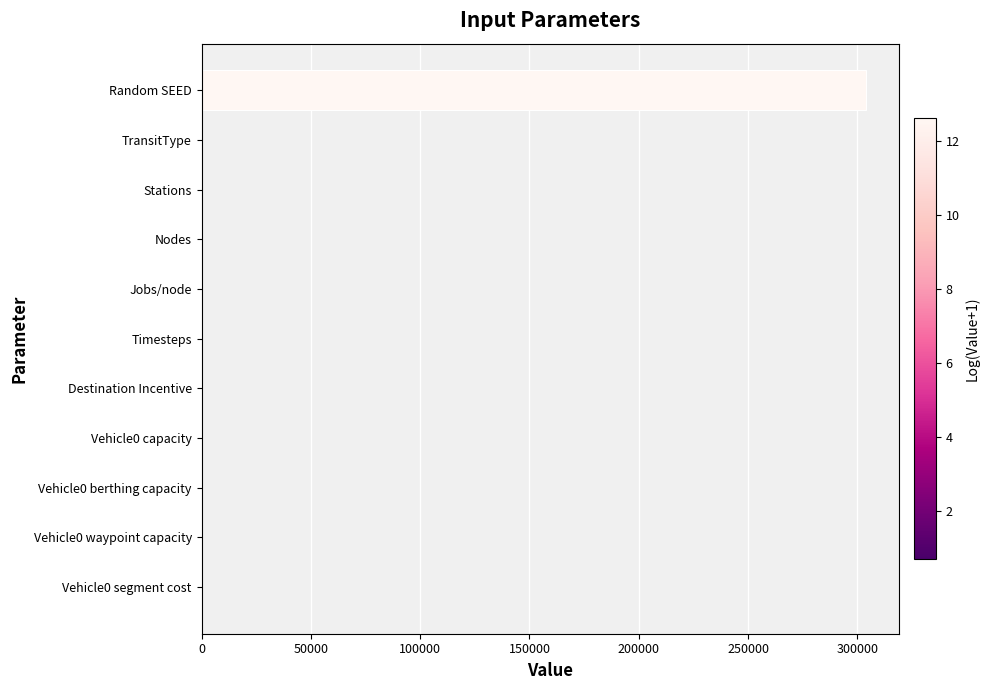

True or false: the data shows 303952.0 at Random SEED.

True